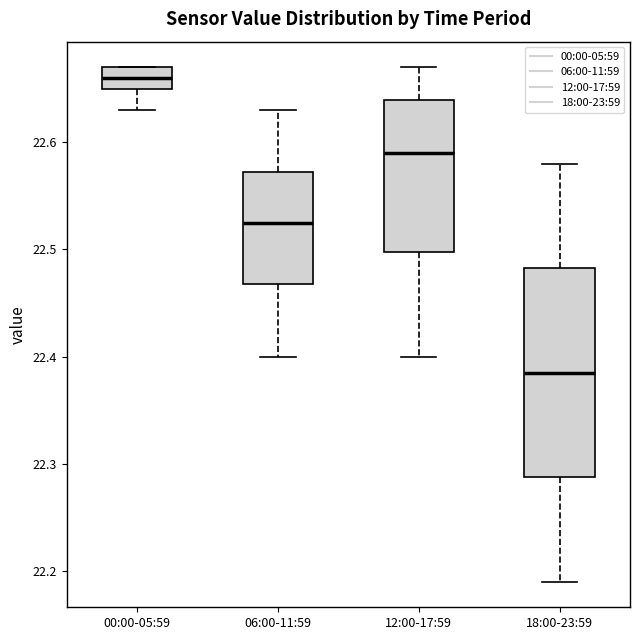

Reading left to right, read every box against the y-axis: the position of its median line, the range the box covers, and the ends of its whiskers. The values are not printed on the chart, so give them approximately, as read against the axis.

00:00-05:59: median 22.66, box 22.65 to 22.67, whiskers 22.63 to 22.67
06:00-11:59: median 22.53, box 22.47 to 22.57, whiskers 22.40 to 22.63
12:00-17:59: median 22.59, box 22.50 to 22.64, whiskers 22.40 to 22.67
18:00-23:59: median 22.39, box 22.29 to 22.48, whiskers 22.19 to 22.58